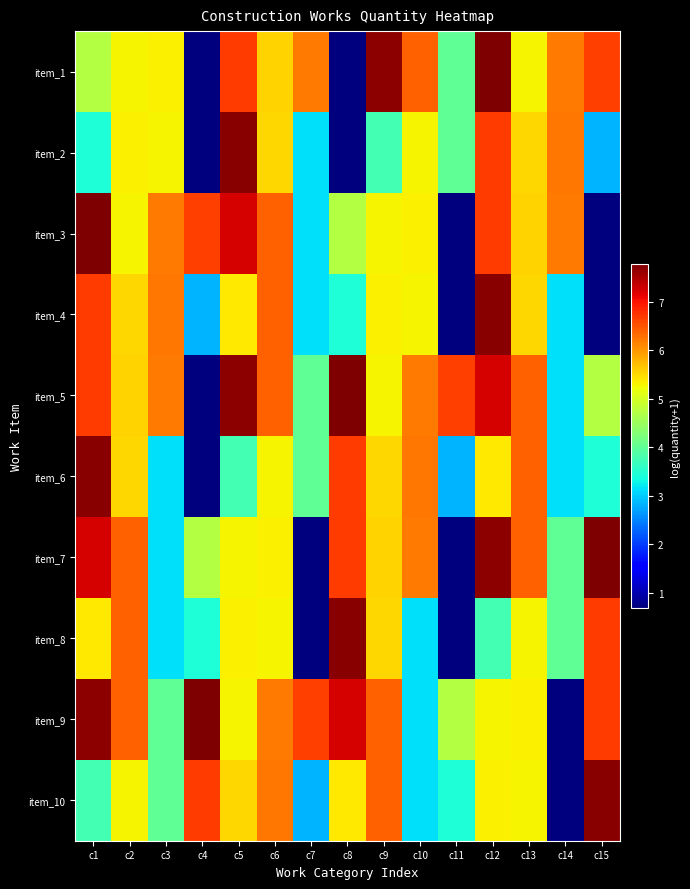

What is the total value across all series at c14?

37.4